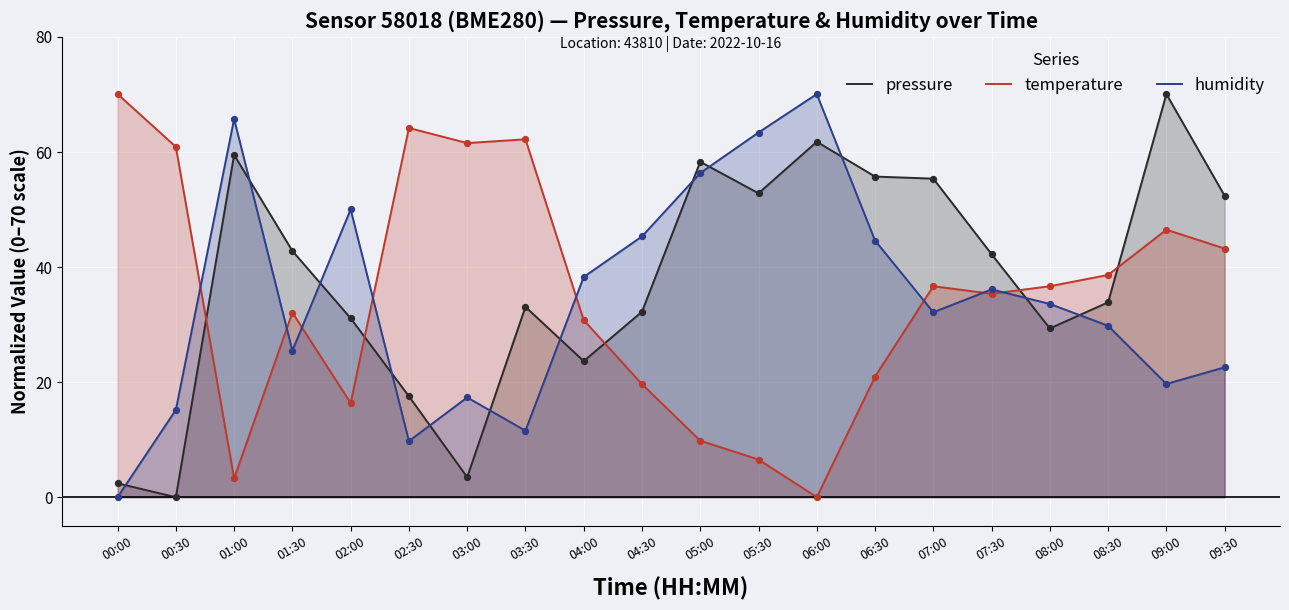

Which series has the widest spread of Y values?

pressure